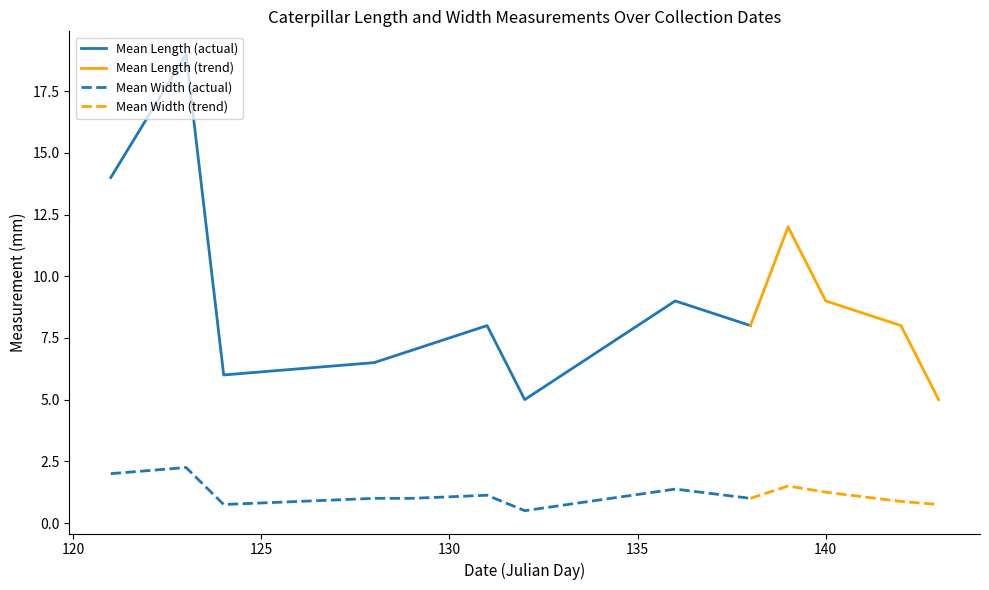

What is the label of the 26th point from the left?

140